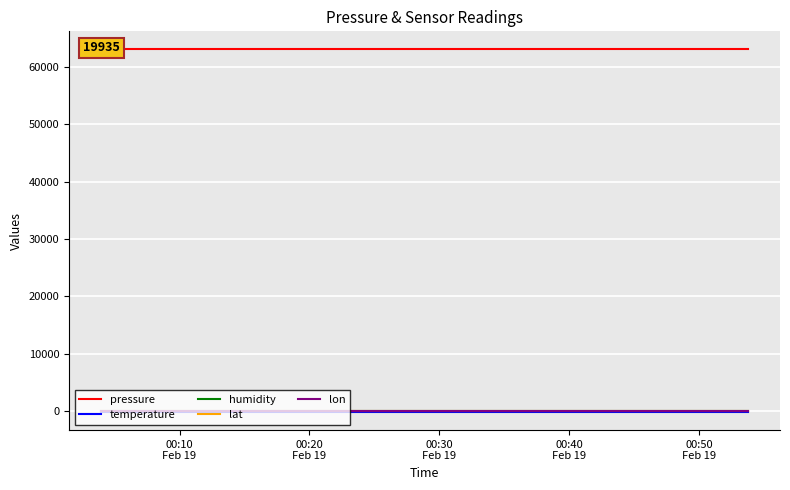

What is the value of the pressure point at the 1st from the left?

63001.8